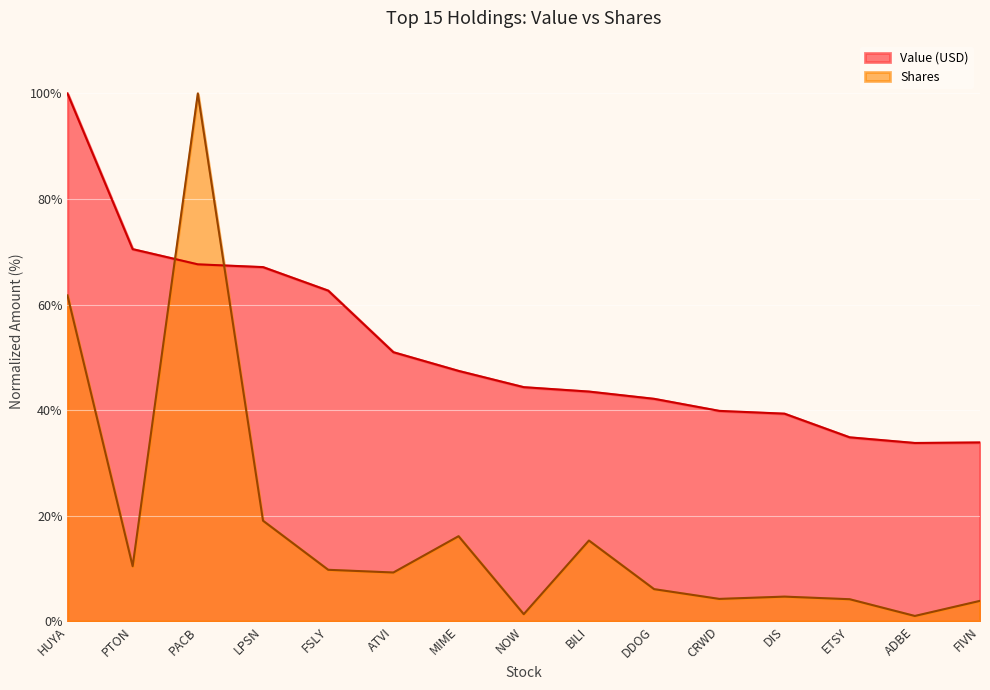

Is it true that Value (USD) equals 22.3 at PTON?

False